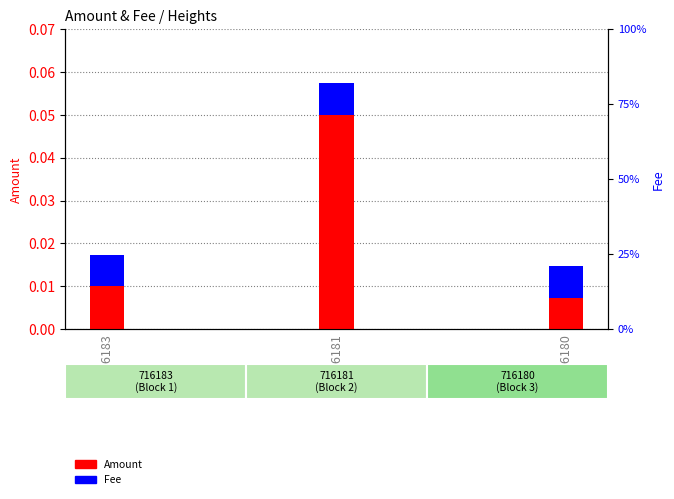

How many distinct data groups are displayed?

2